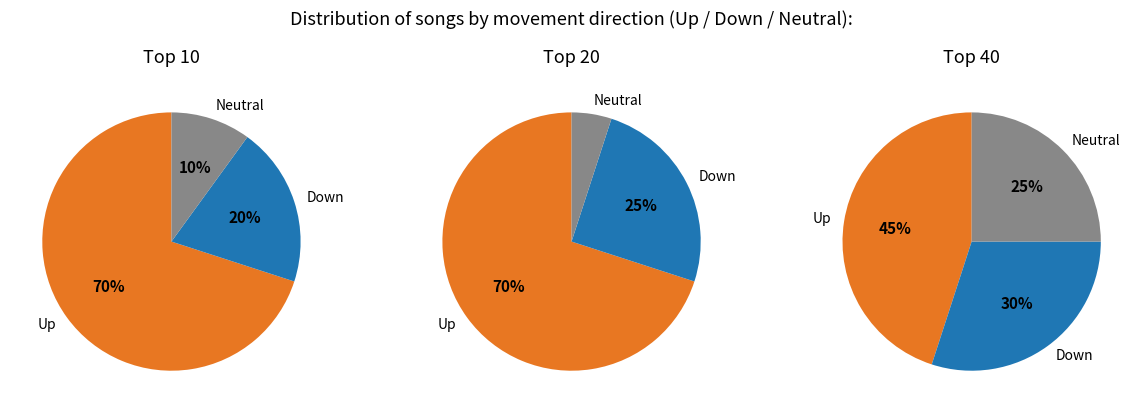

Is it true that up is 59% of the pie?

False